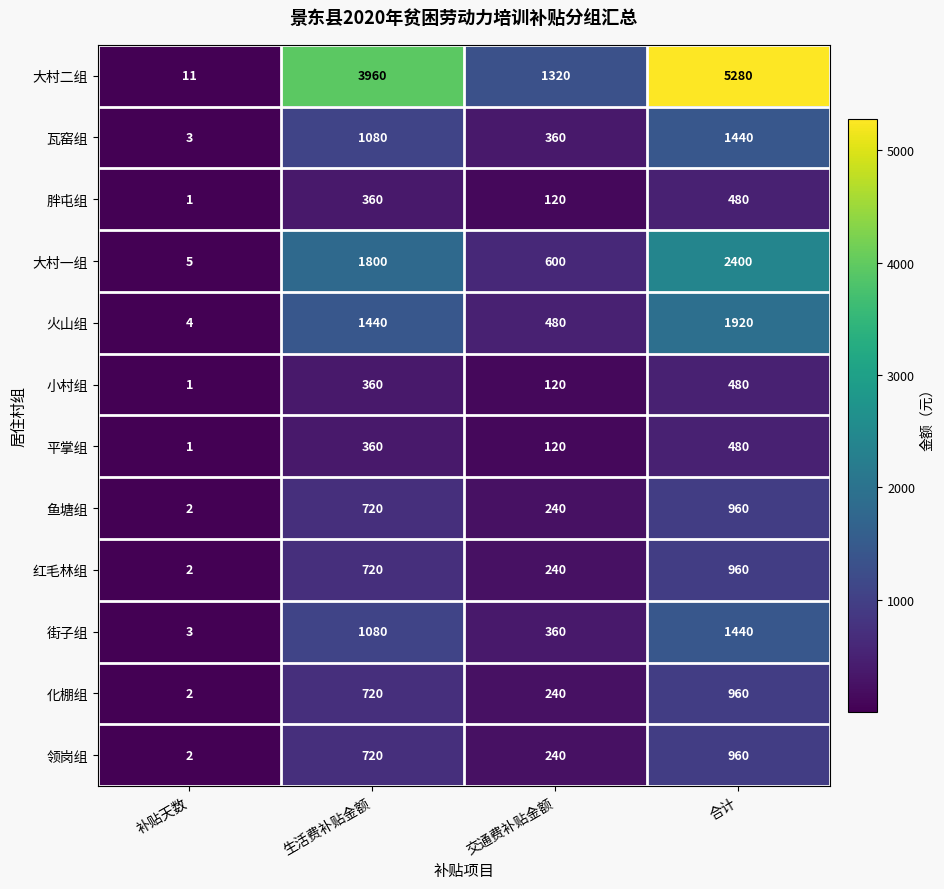

List the labels in order of 瓦窑组 value, smallest first.

补贴天数, 交通费补贴金额, 生活费补贴金额, 合计